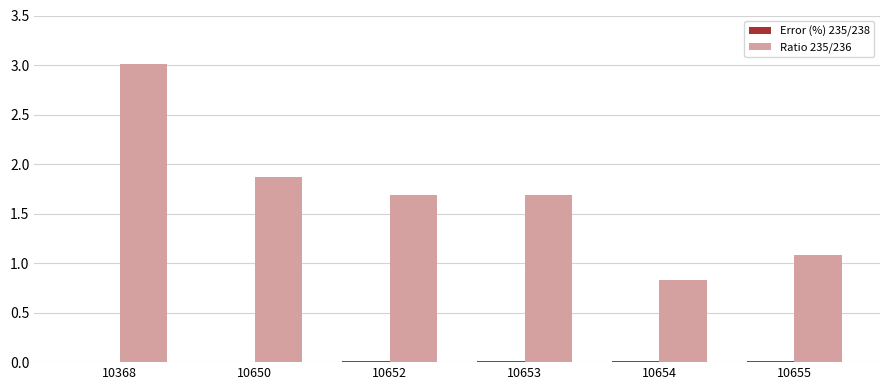

Is it true that Ratio 235/236 equals 1.7 at 10653?

True